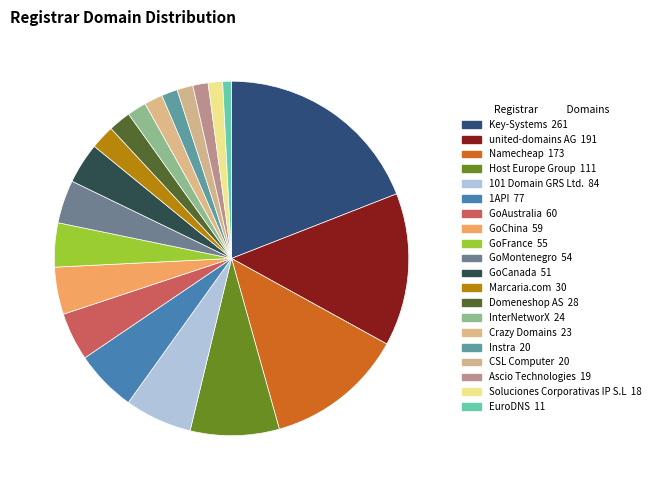

Is 1API the majority of the pie?

No